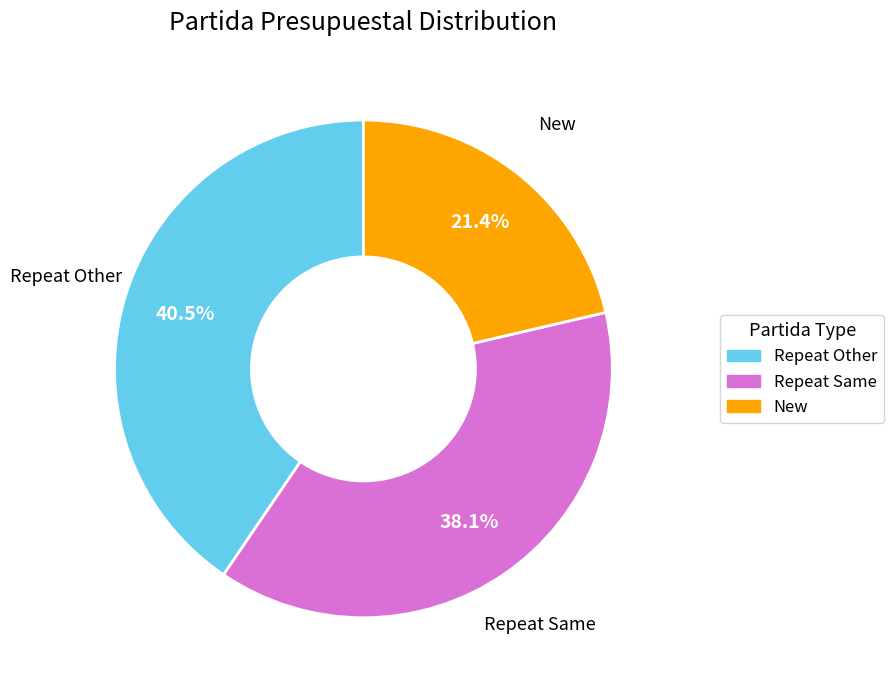

Count the number of slices in the pie.

3